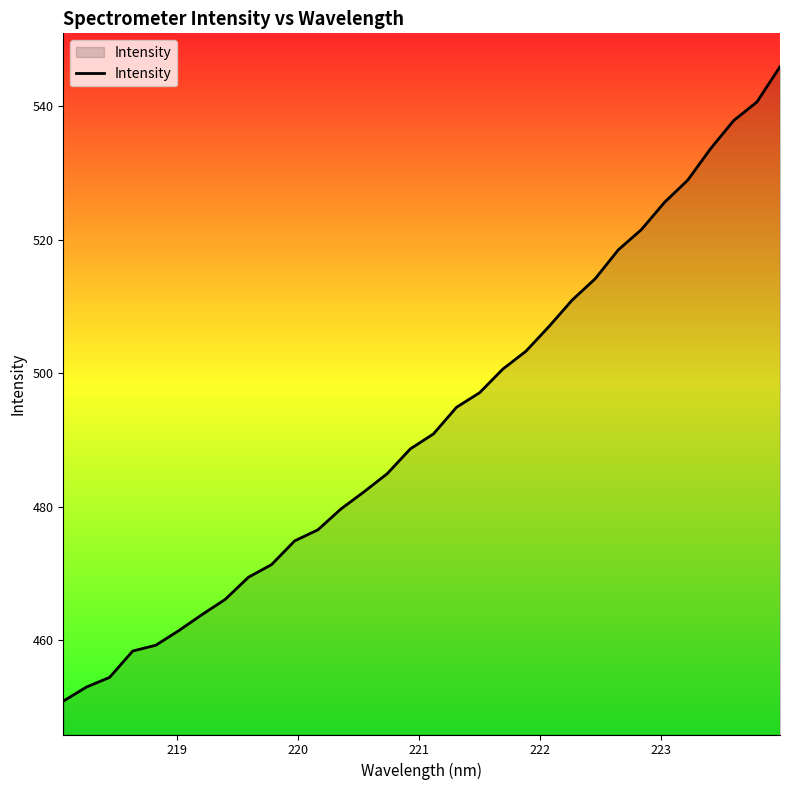

What is the difference between the maximum and minimum values?

95.1